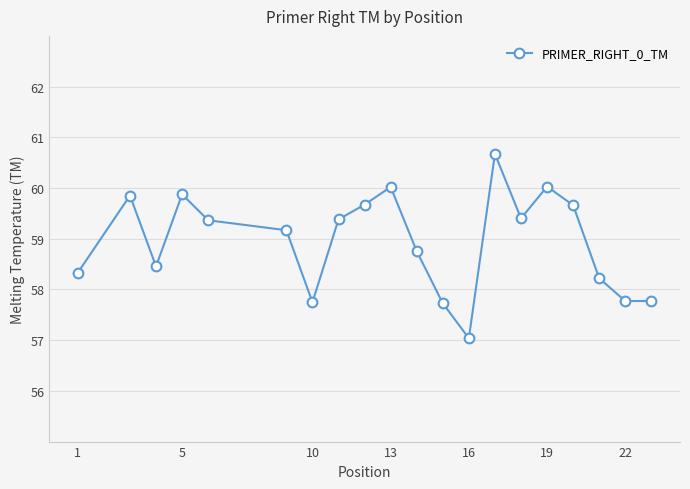

What is the difference between the second highest and second lowest values?

2.3